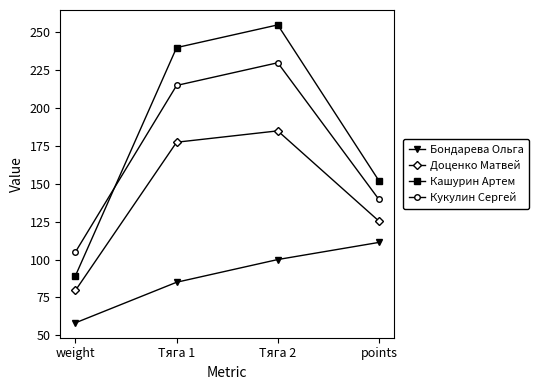

True or false: Бондарева Ольга and Доценко Матвей cross at least once.

False